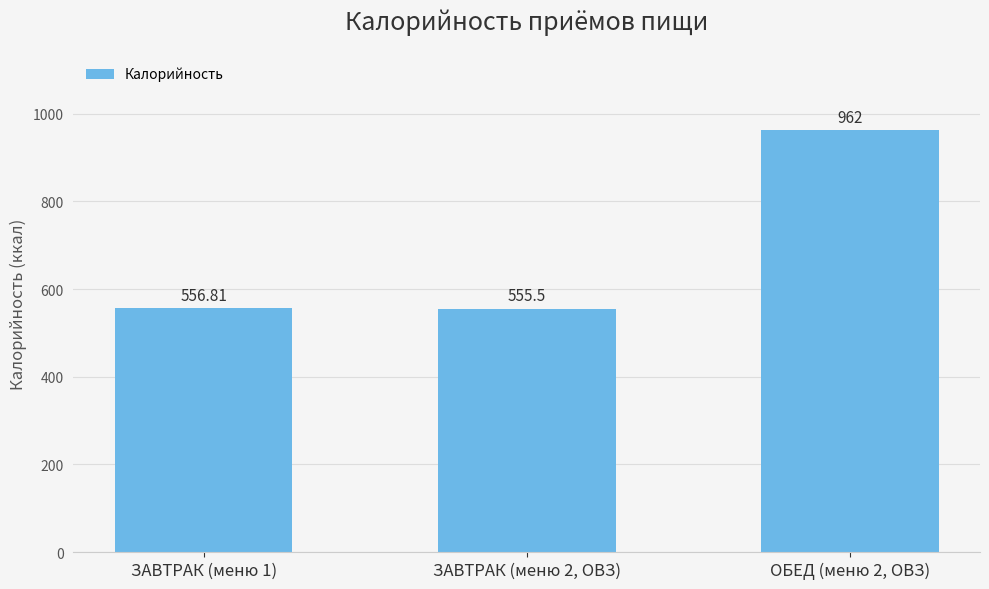

Which label corresponds to the largest value in the chart?

ОБЕД (меню 2, ОВЗ)